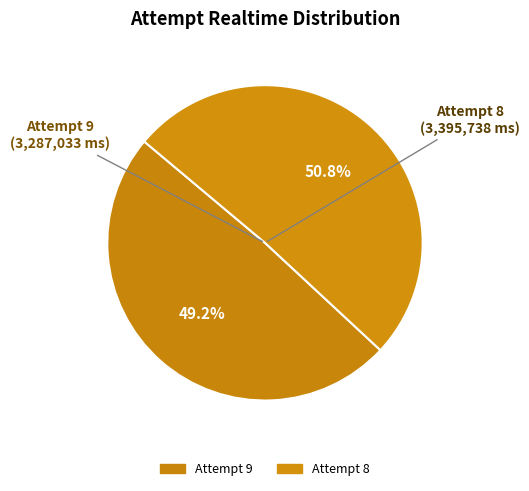

Which category has the biggest portion of the pie?

Attempt 8